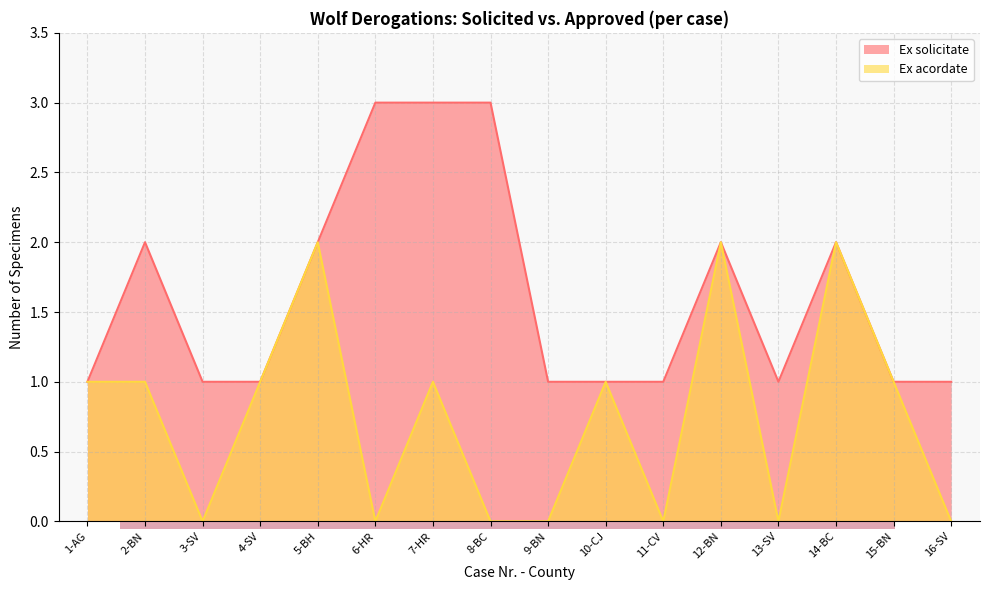

True or false: Ex acordate has more than 0 interior local peaks.

True